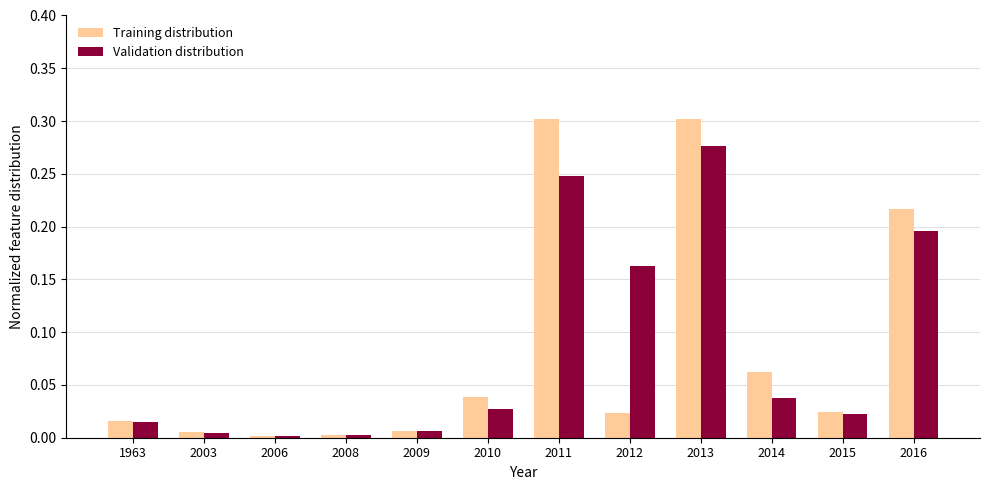

What are all the series names shown in the legend?

Training distribution, Validation distribution